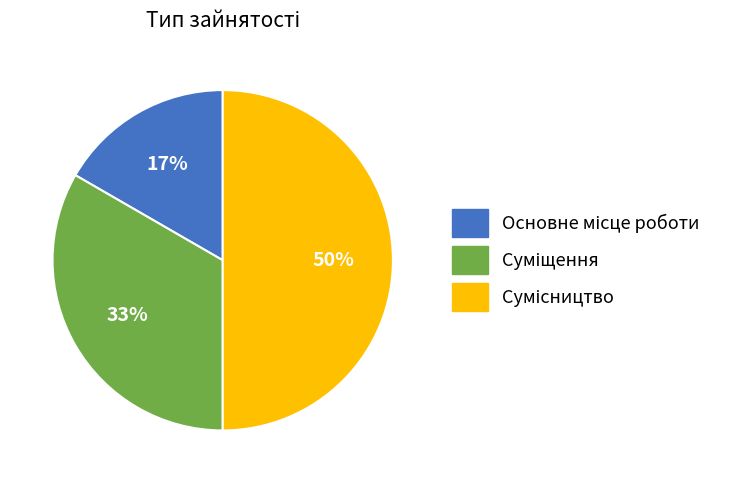

To the nearest percent, what is the difference between the largest and smallest slice percentages?

33%